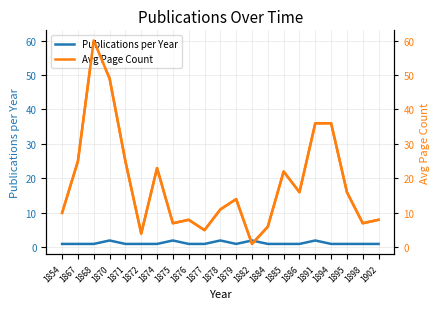

The Avg Page Count series shows 5 at 1885. True or false?

False